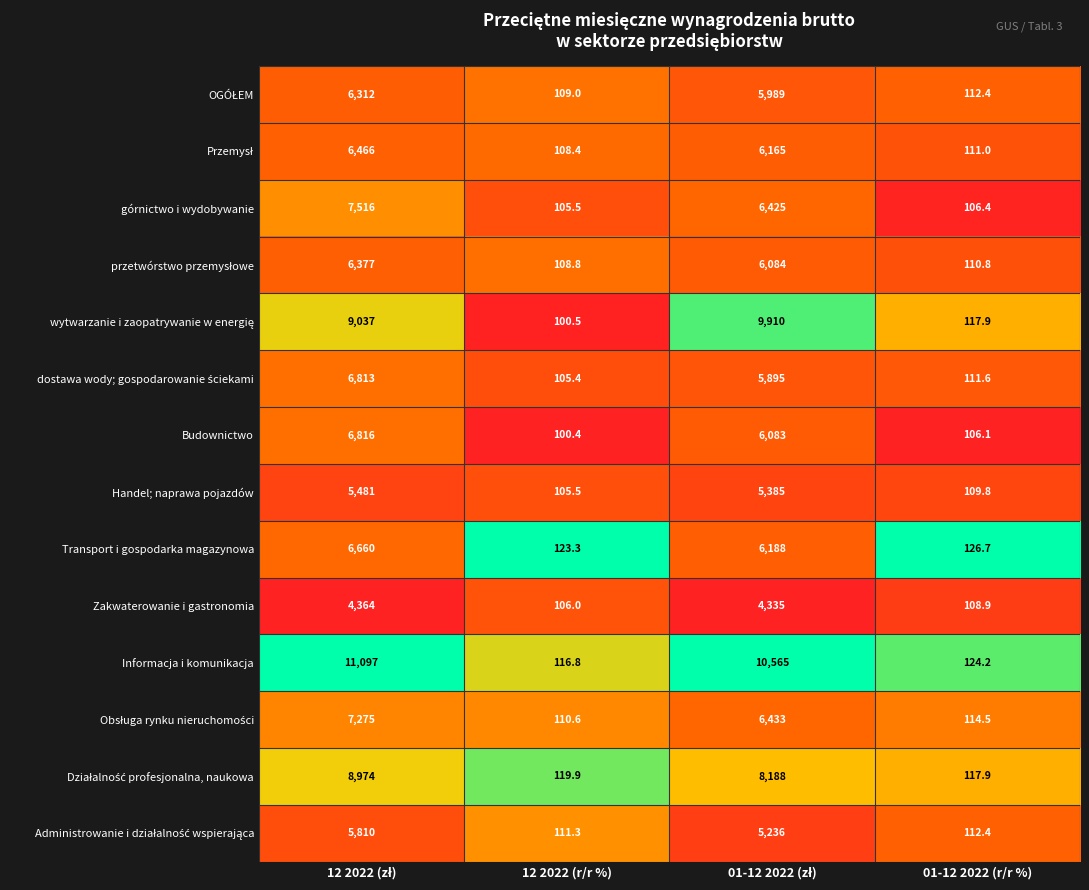

At which category does the chart reach its minimum across all series?

12 2022 (r/r %)